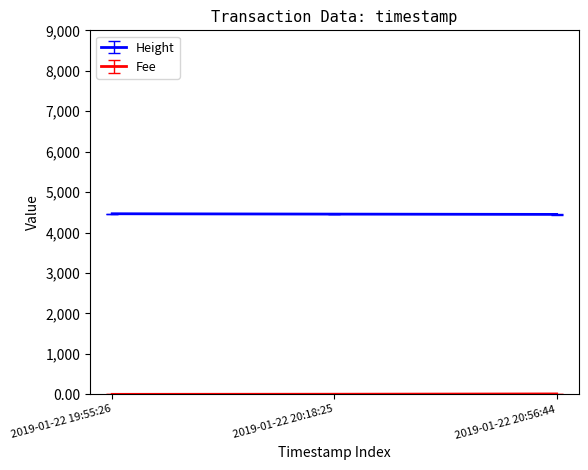

The value of Height at 2019-01-22 20:56:44 is 4449.0. True or false?

True